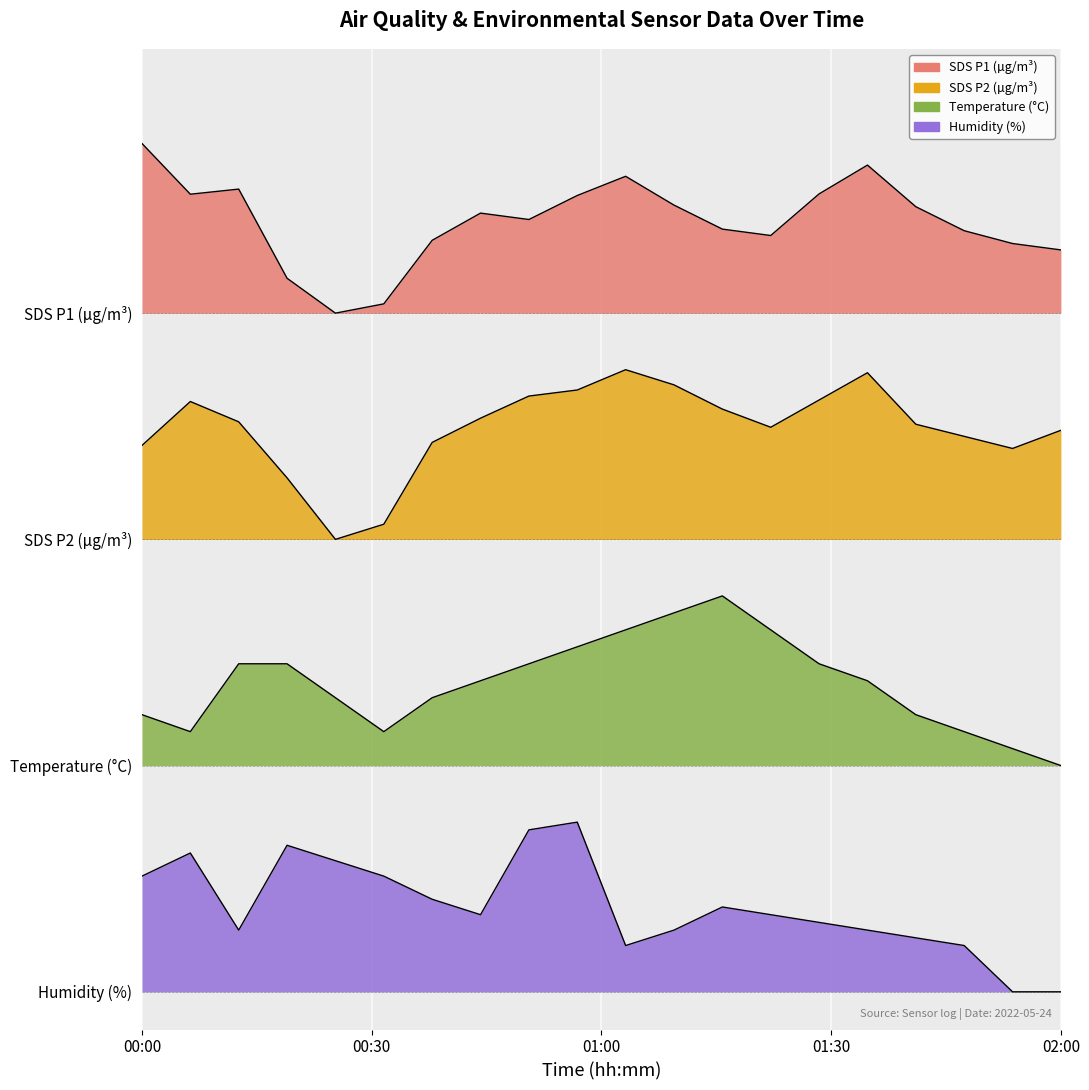

Does the chart display data point markers on the line(s)?

No